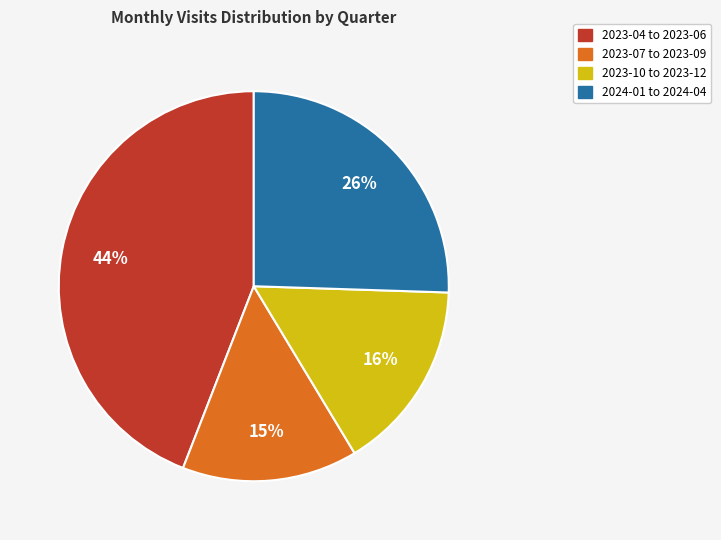

Does any single category account for the majority?

No